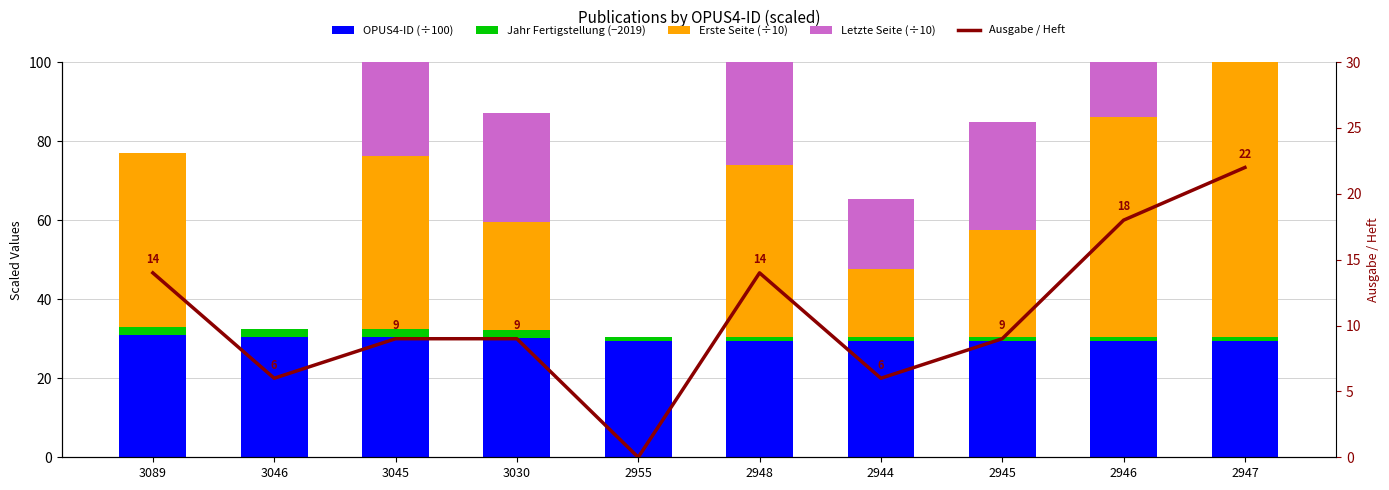

What value does the Erste Seite (÷10) series have at 3045?

43.9